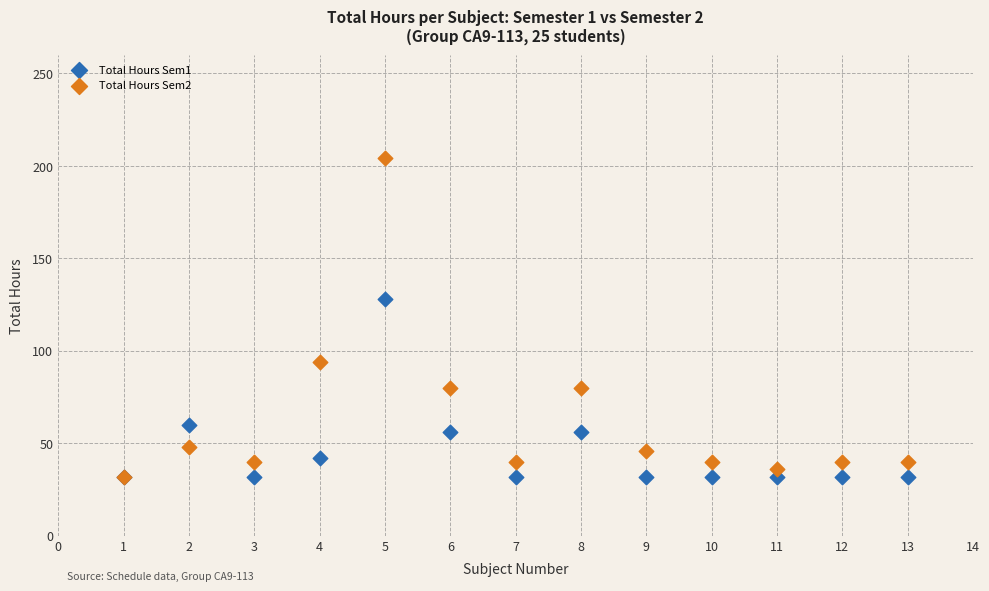

Across all series, what Y value is closest to 118?

128